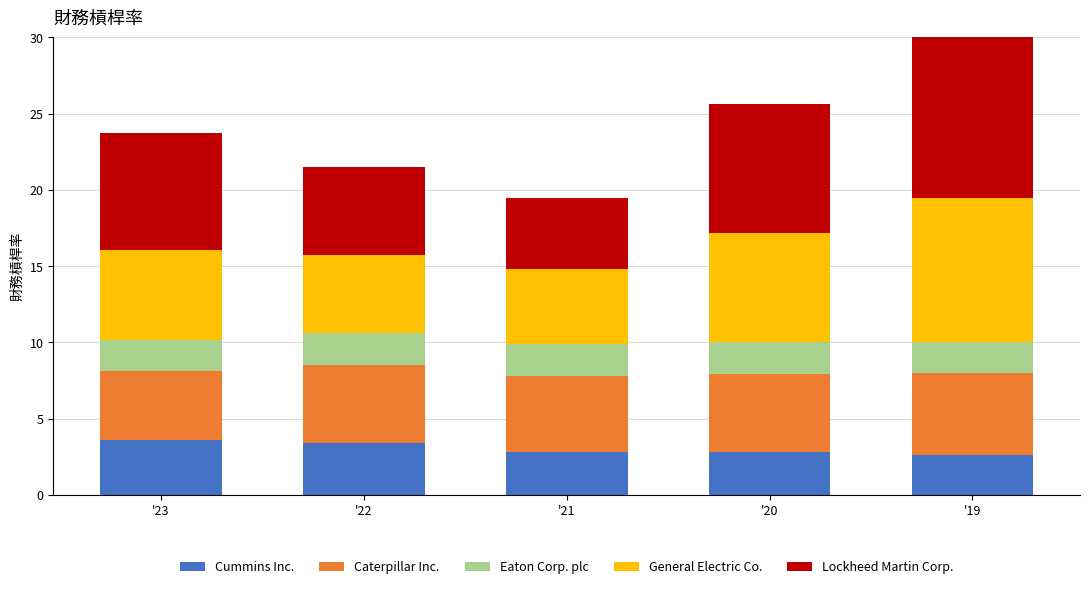

At which category is the sum across all series the highest?

'19